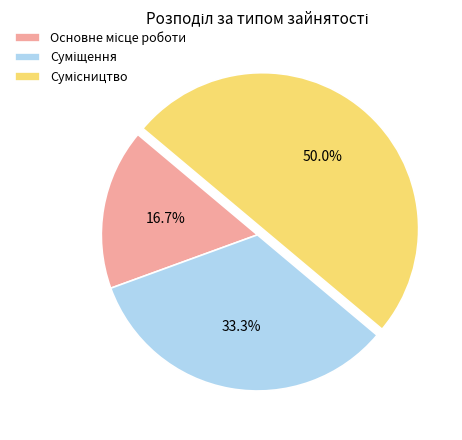

Count the number of slices in the pie.

3